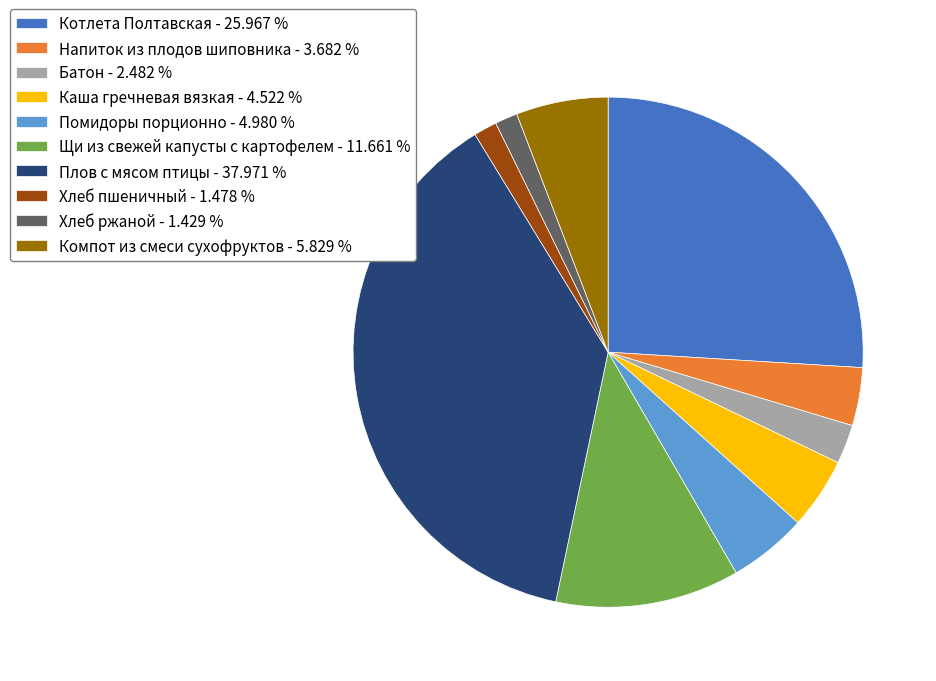

True or false: Помидоры порционно accounts for 5% of the total.

True